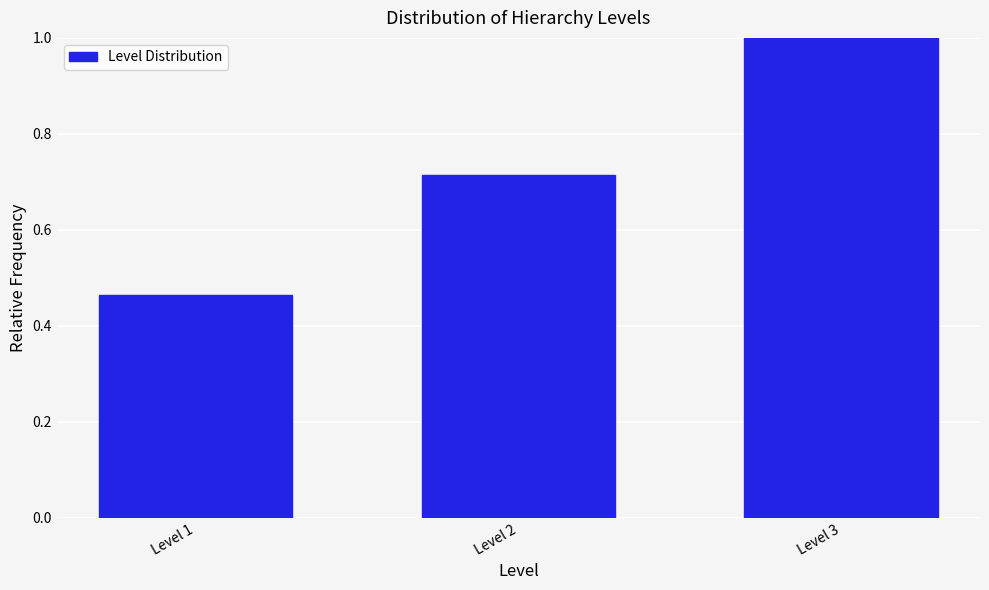

List the labels in order of value, largest first.

Level 3, Level 2, Level 1